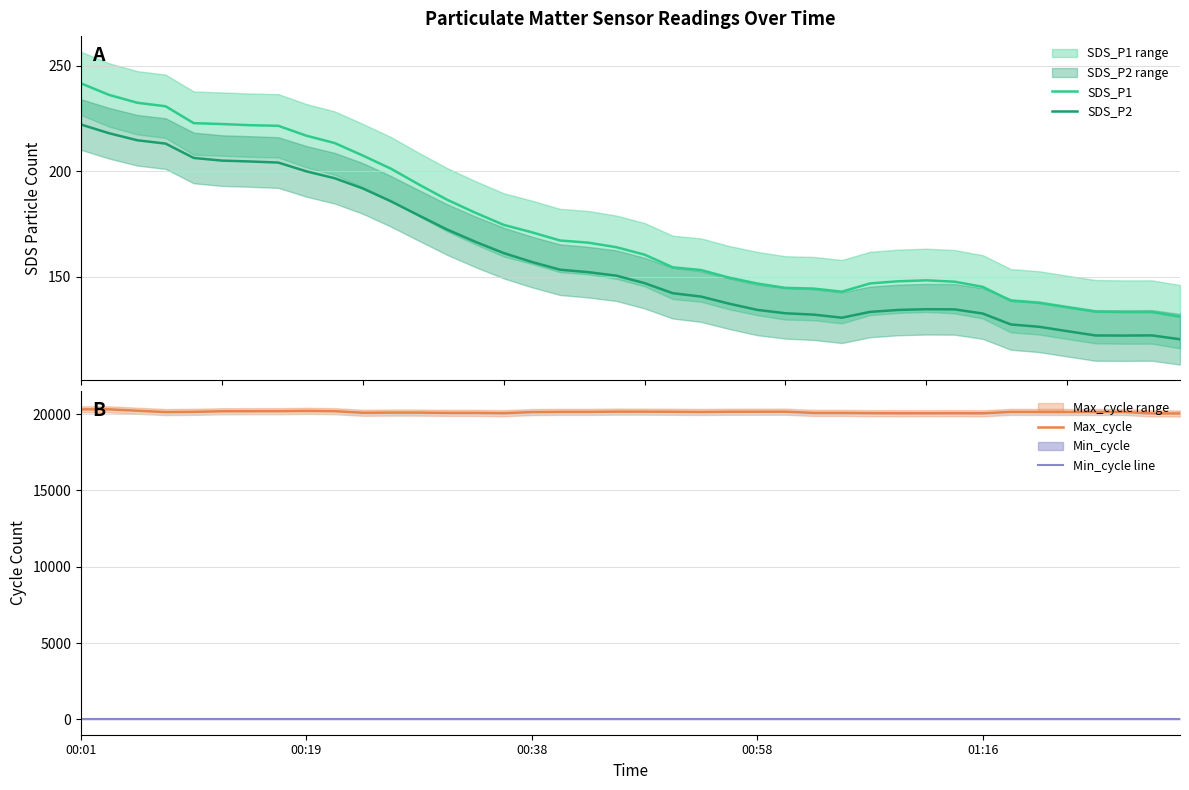

True or false: SDS_P1 and Max_cycle cross at least once.

False